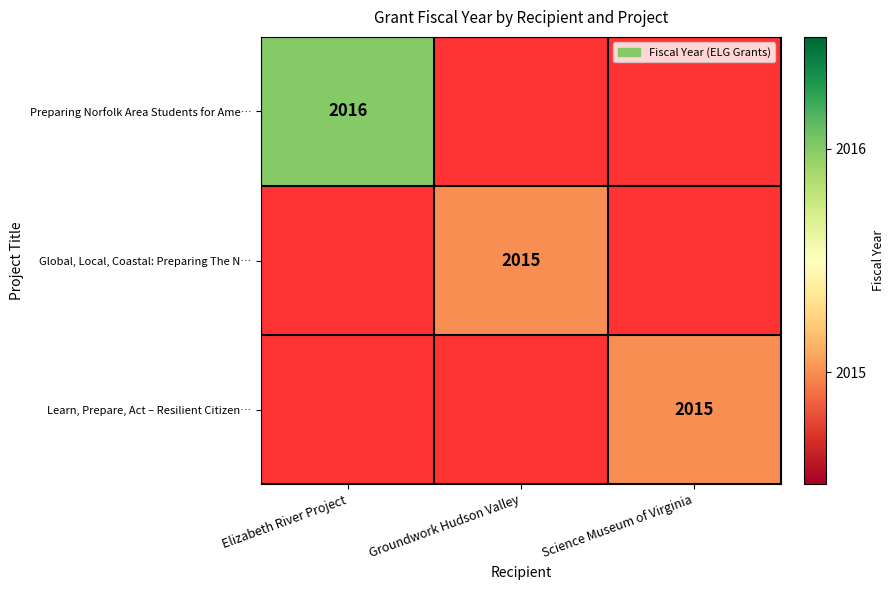

Which label corresponds to the smallest value in the chart?

Groundwork Hudson Valley